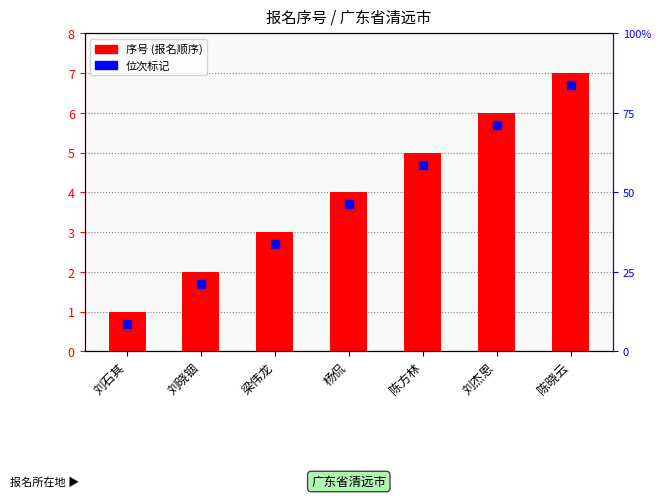

Which series reaches the maximum Y coordinate?

序号 (报名顺序)